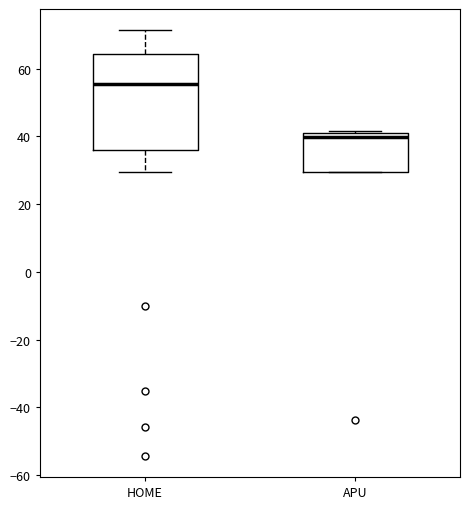

Where is the lower edge of the box for HOME on the y-axis? The values are not printed on the chart, so give them approximately, as read against the axis.

36